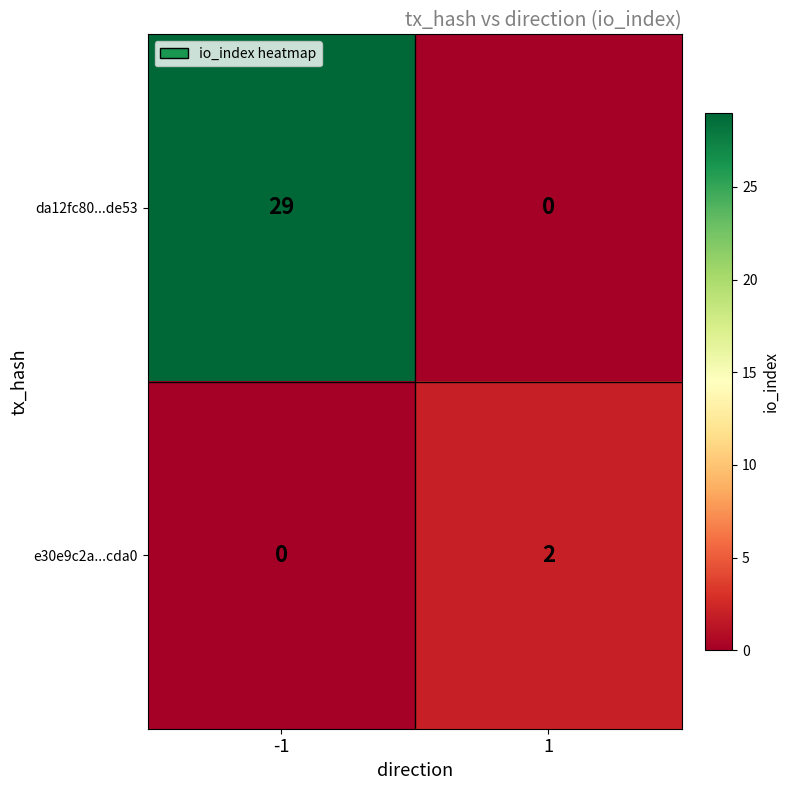

Rank the series by their maximum value, from highest to lowest.

da12fc80...de53, e30e9c2a...cda0